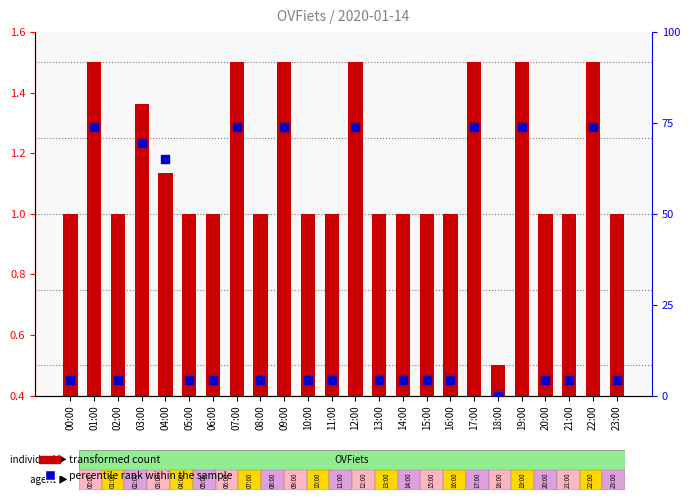

Which series has the largest Y range (max minus min)?

percentile rank within the sample